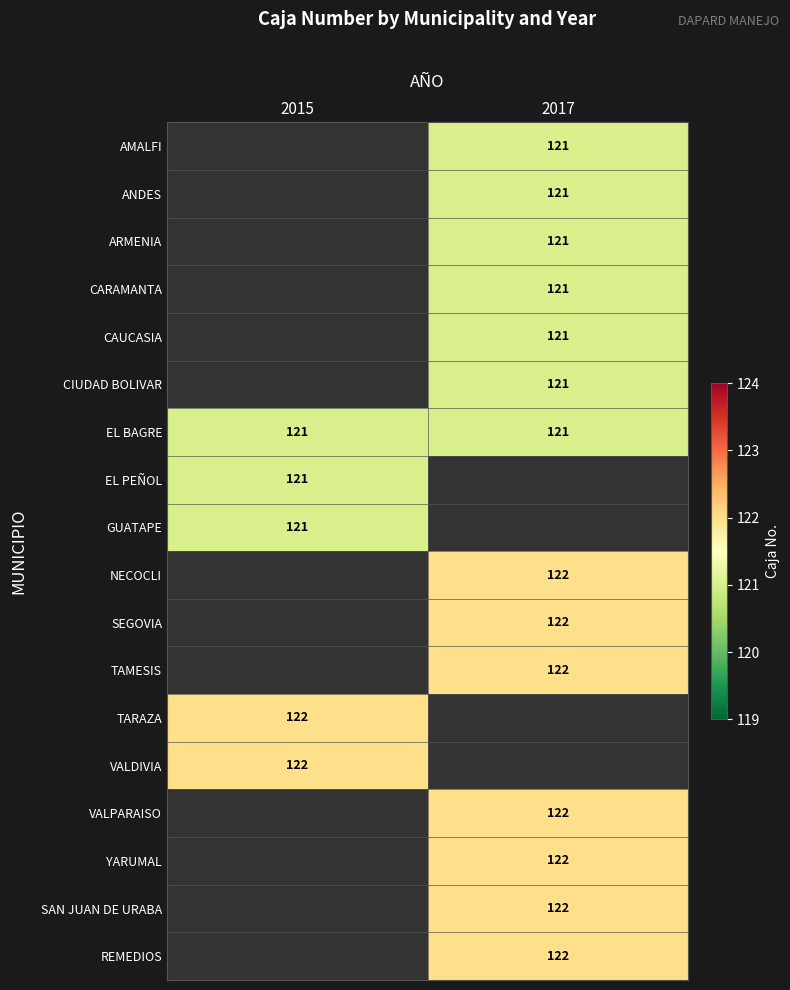

The CAUCASIA series shows 77 at 2017. True or false?

False